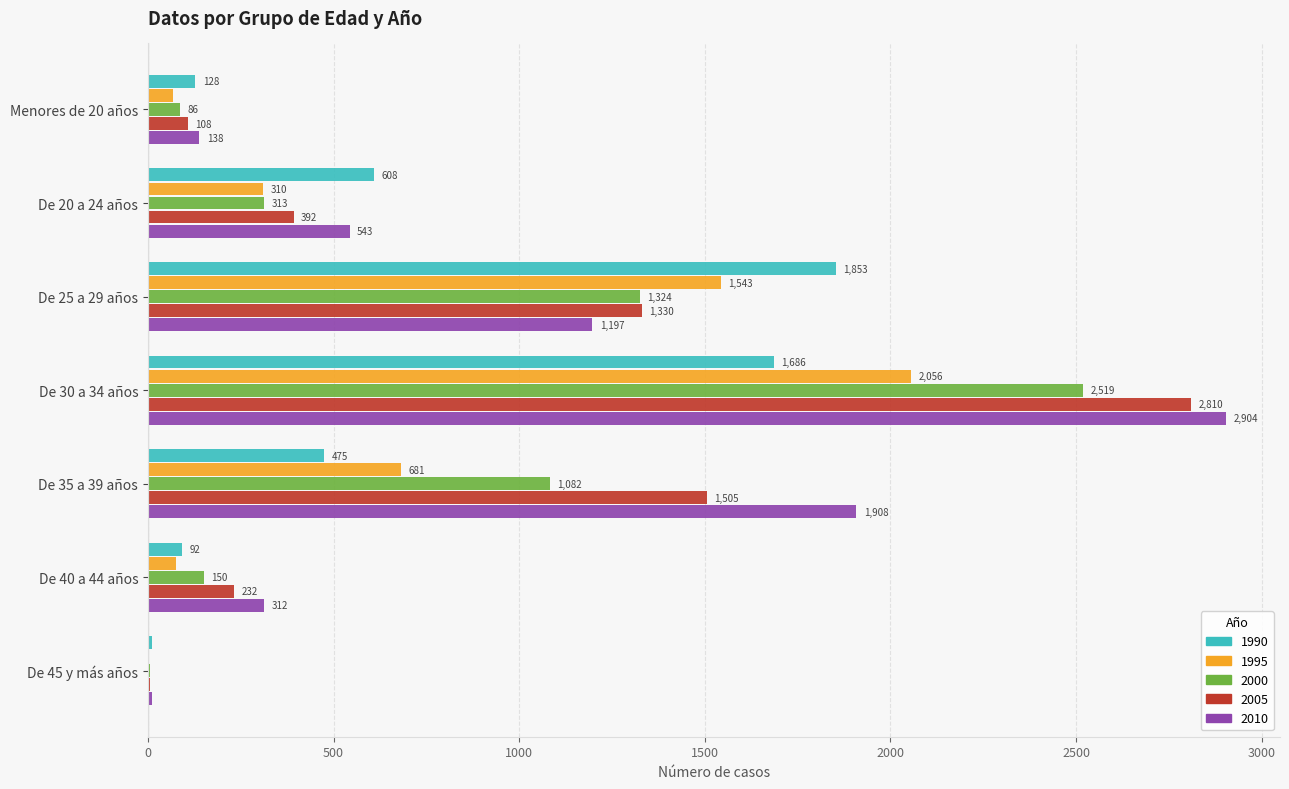

At which label is 2005 closest to 1407?

De 25 a 29 años